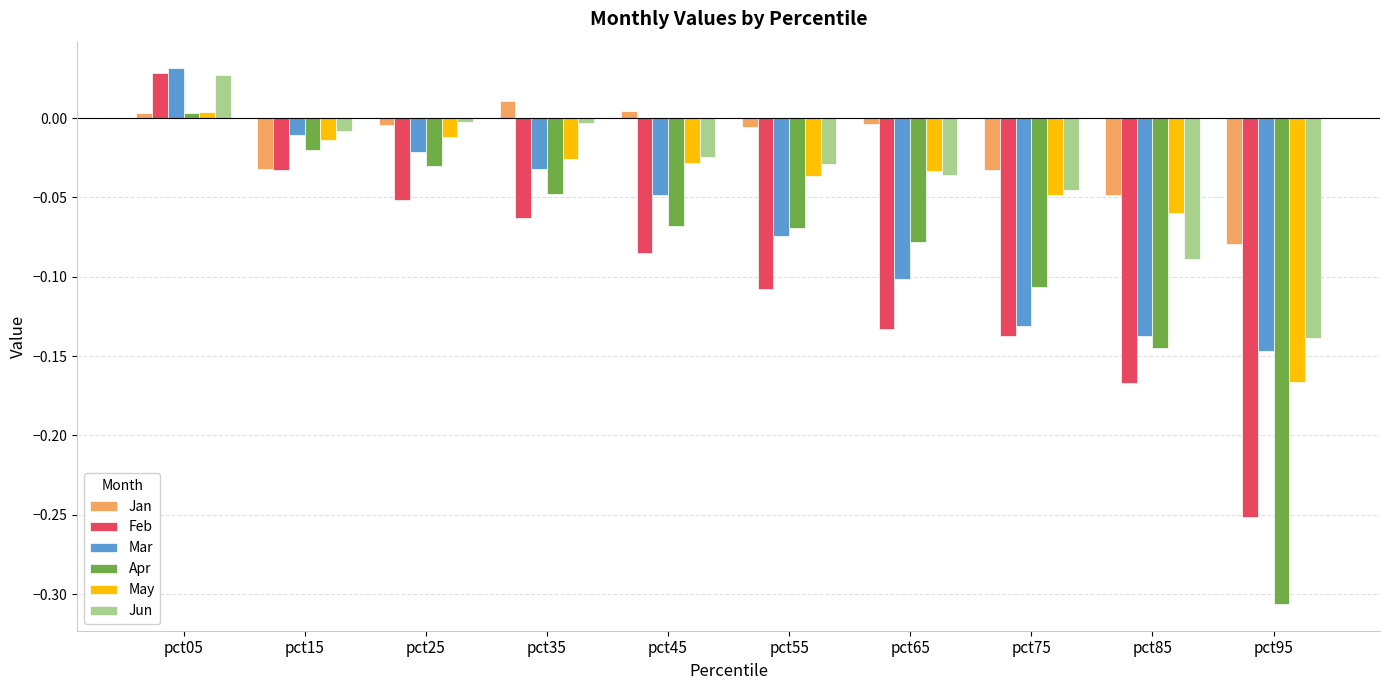

How many data points in Feb are above 0?

1